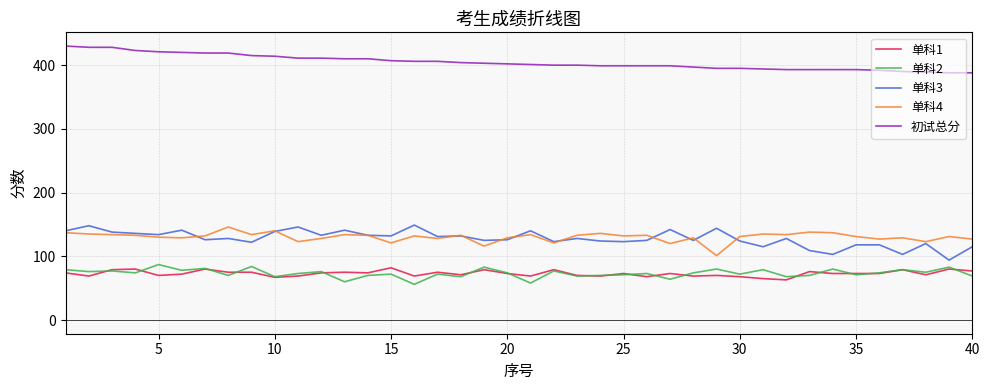

True or false: 初试总分 and 单科4 intersect in this chart.

False